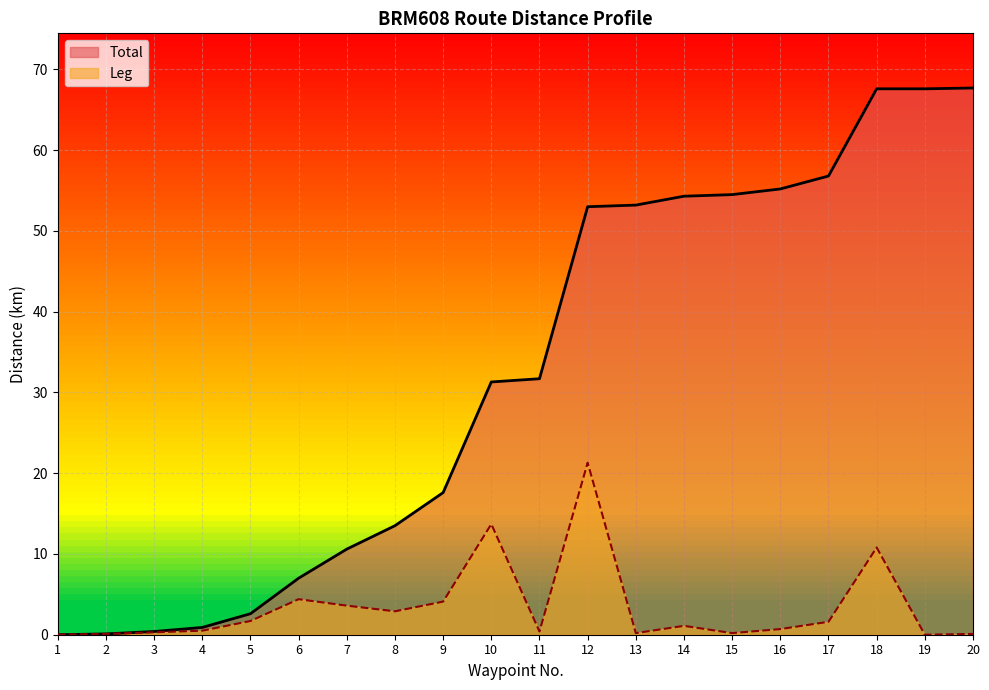

Reading right to left, what are all the values shown in this chart?

Total: 20=67.7	19=67.6	18=67.6	17=56.8	16=55.2	15=54.5	14=54.3	13=53.2	12=53.0	11=31.7	10=31.3	9=17.6	8=13.5	7=10.6	6=7.0	5=2.6	4=0.9	3=0.4	2=0.1	1=0.0
Leg: 20=0.1	19=0.0	18=10.8	17=1.6	16=0.7	15=0.2	14=1.1	13=0.2	12=21.3	11=0.4	10=13.7	9=4.1	8=2.9	7=3.6	6=4.4	5=1.7	4=0.5	3=0.3	2=0.1	1=0.0